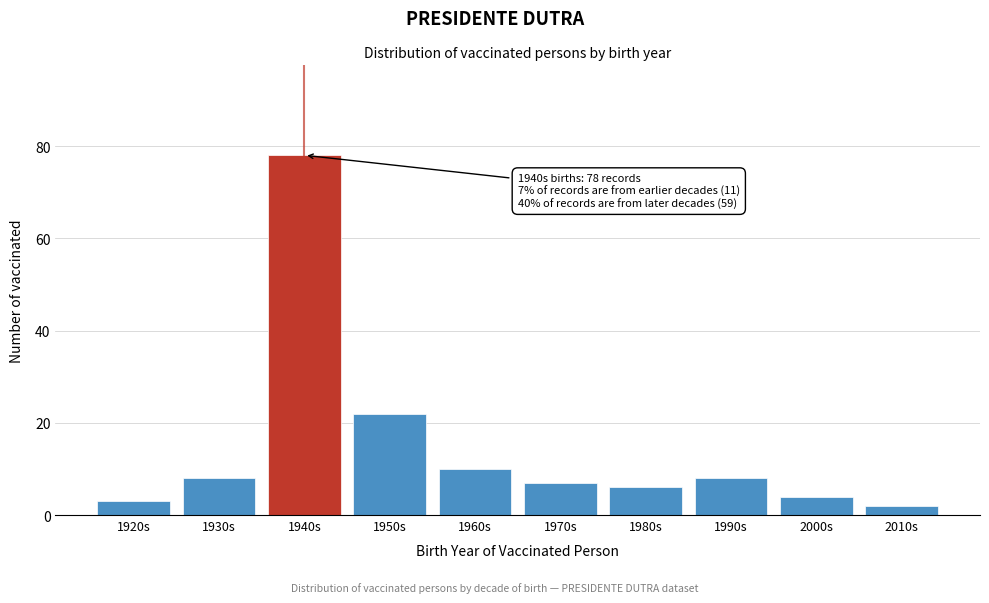

Reading left to right, what are all the values shown in this chart?

3	8	78	22	10	7	6	8	4	2